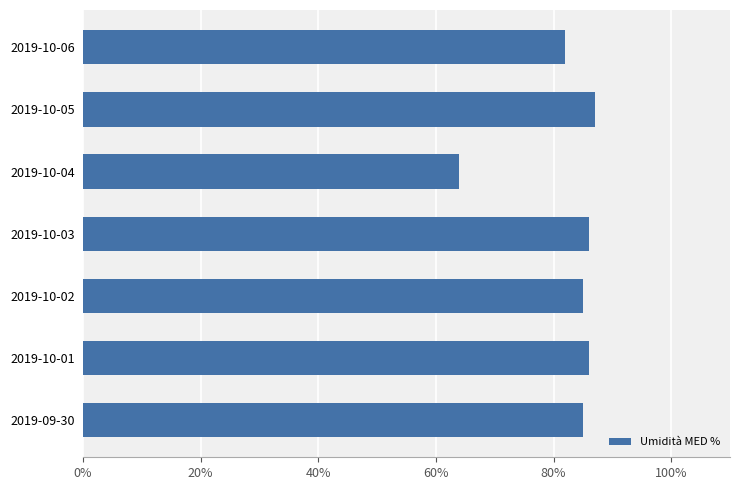

What is the maximum value shown in the chart?

87